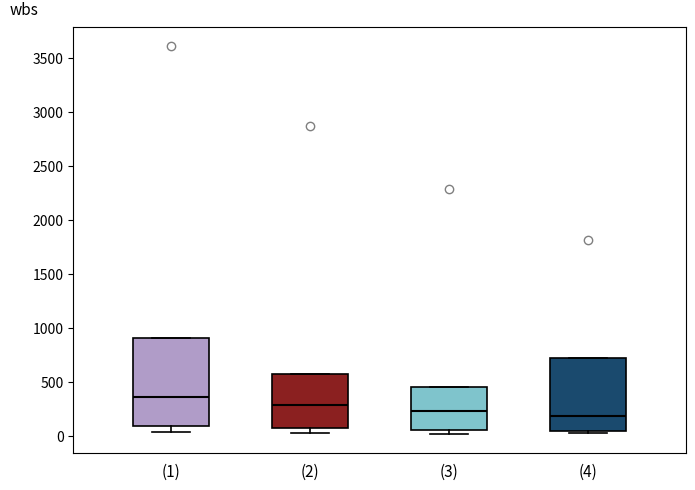

Which box's median line is the highest?

(1)